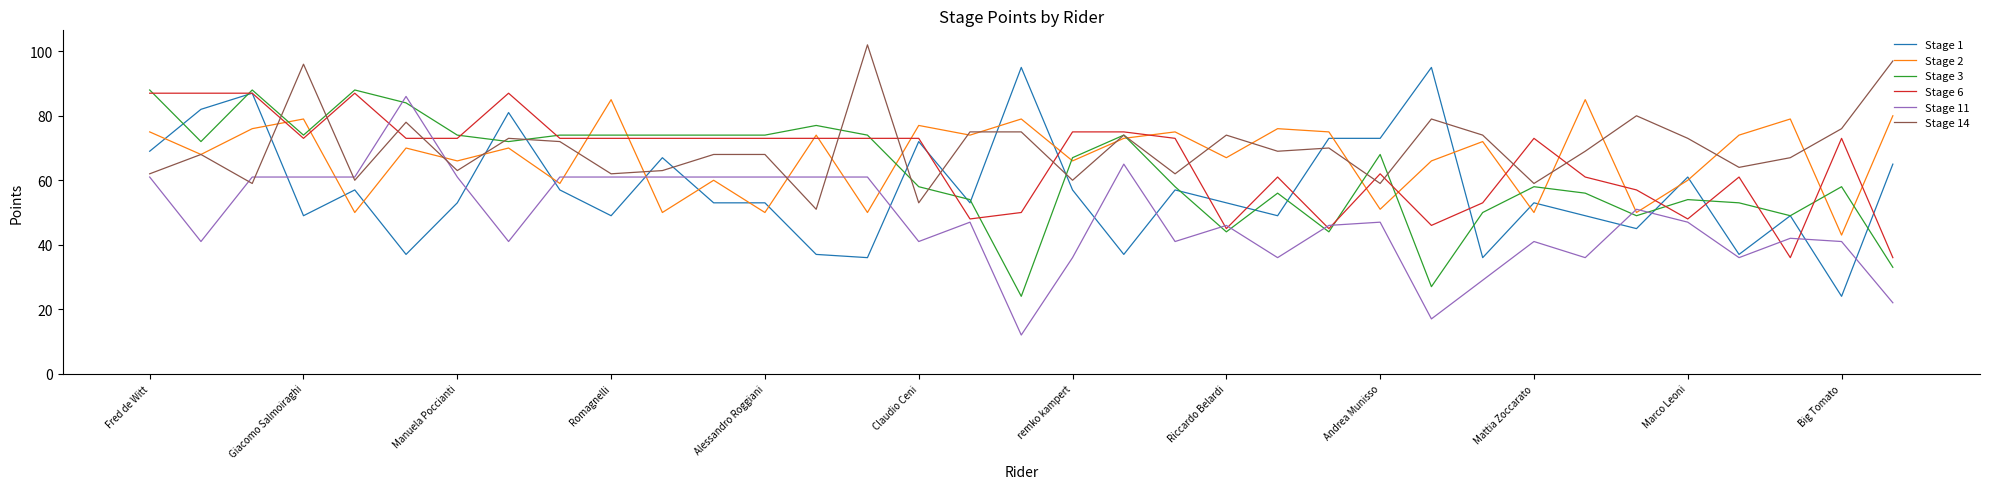

What is the highest value of the Stage 3 series?

88